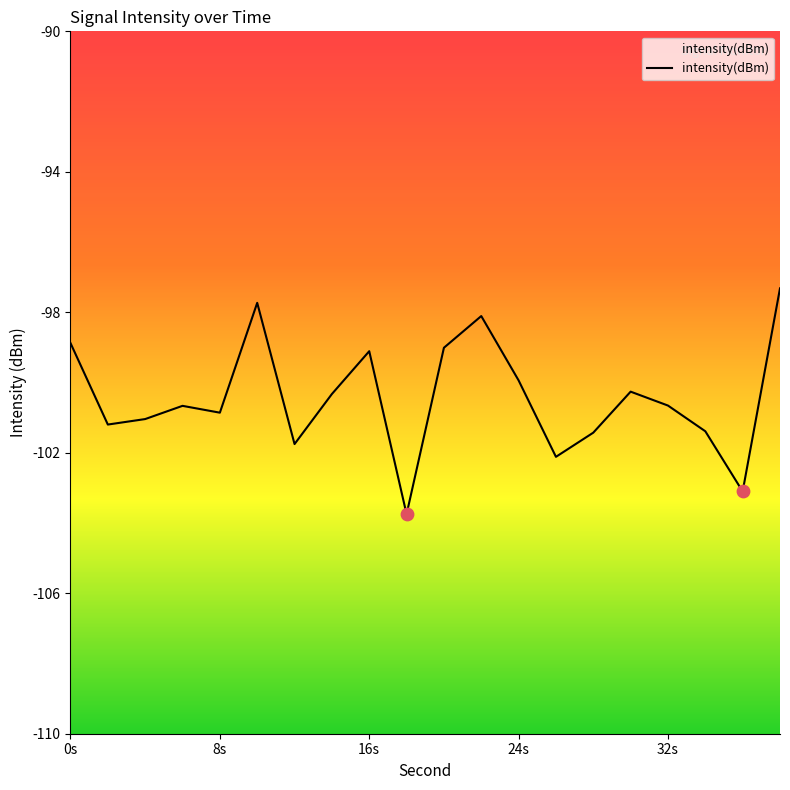

What is the change in value from 10 to 30?

-2.5